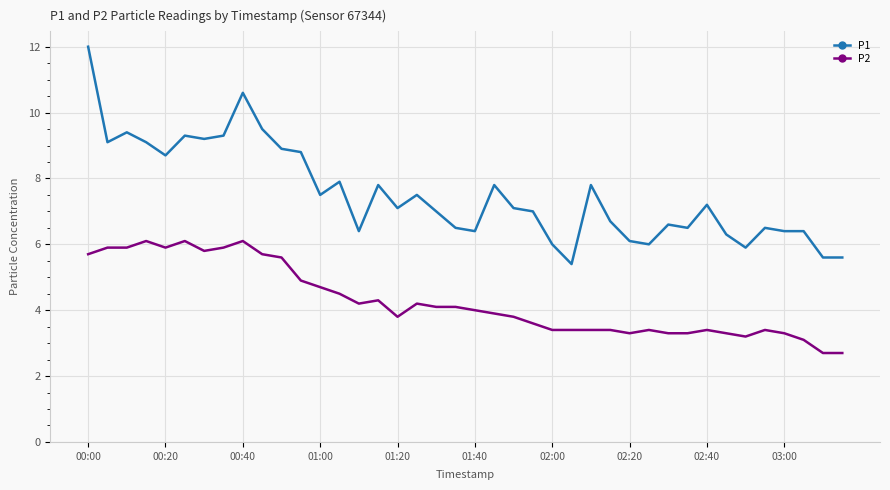

Which series has the largest range (max minus min)?

P1